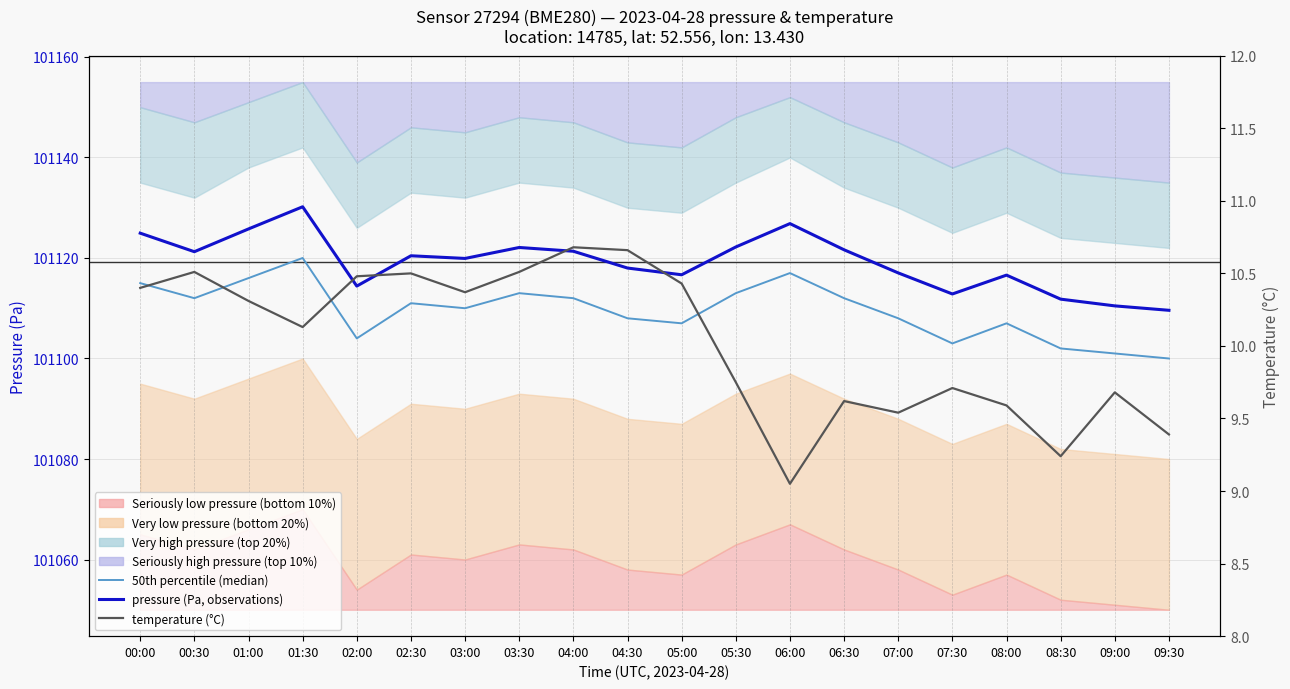

Is this an area chart (filled region under the line)?

No